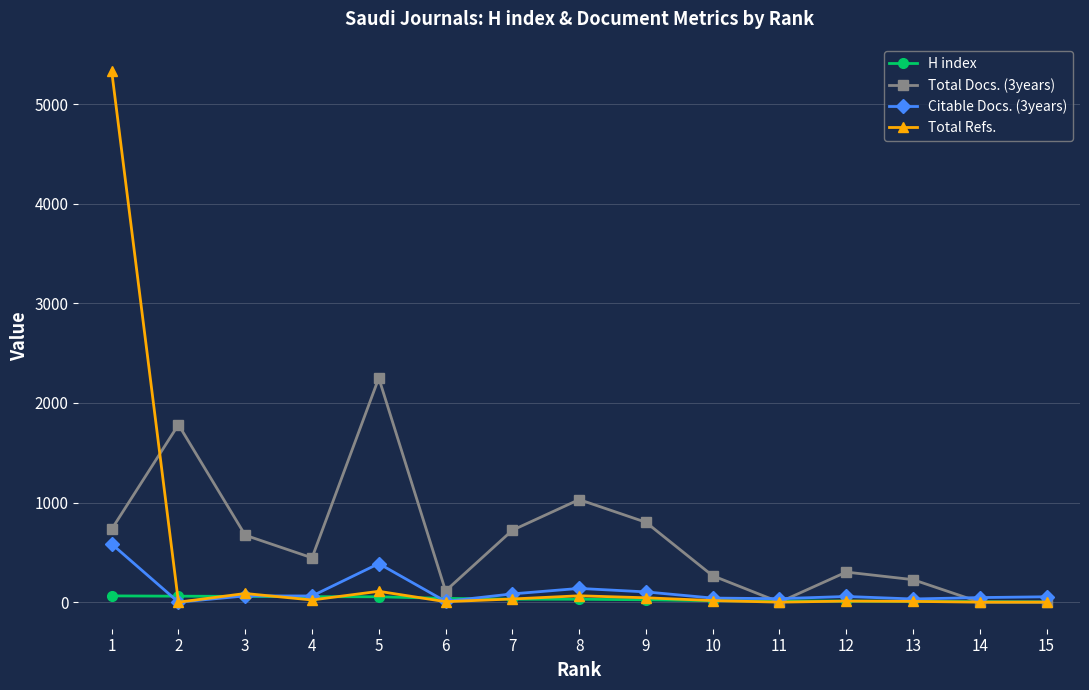

Which series has the largest range (max minus min)?

Total Refs.